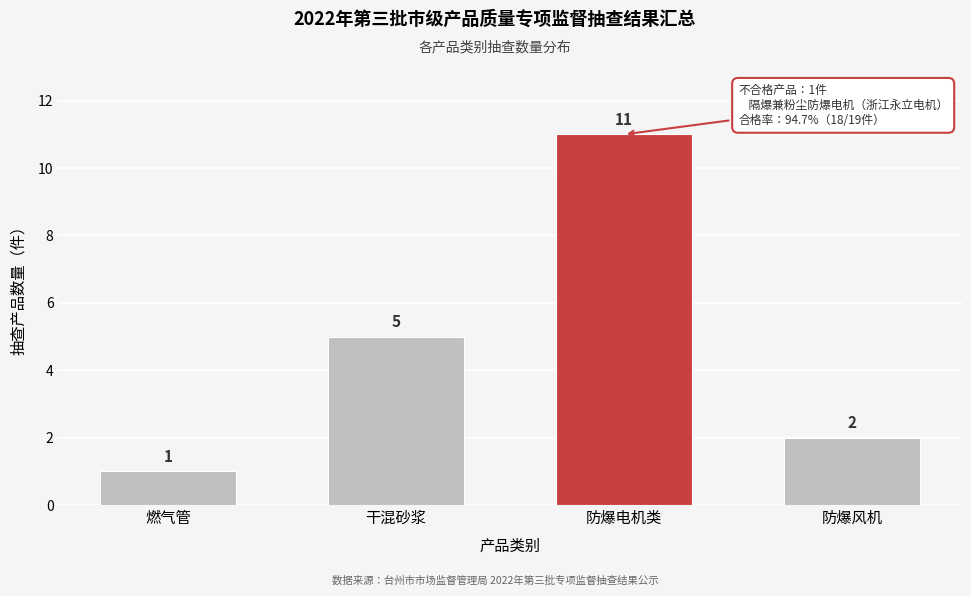

Reading left to right, extract all data points from this chart.

燃气管=1	干混砂浆=5	防爆电机类=11	防爆风机=2